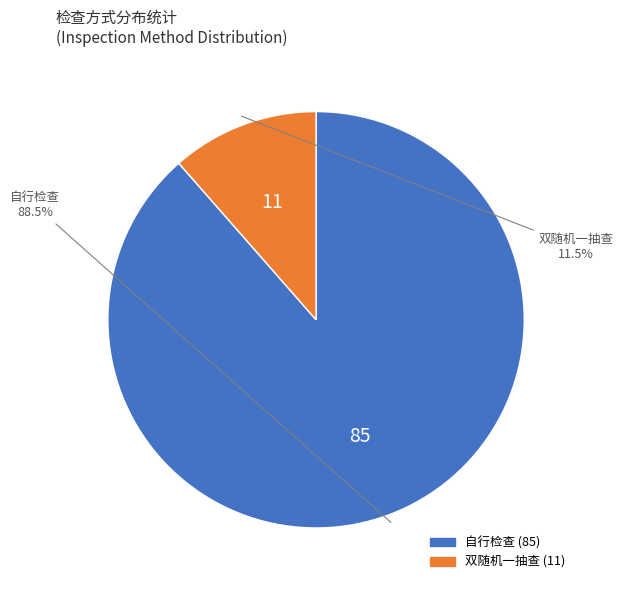

How many slices are in this pie chart?

2